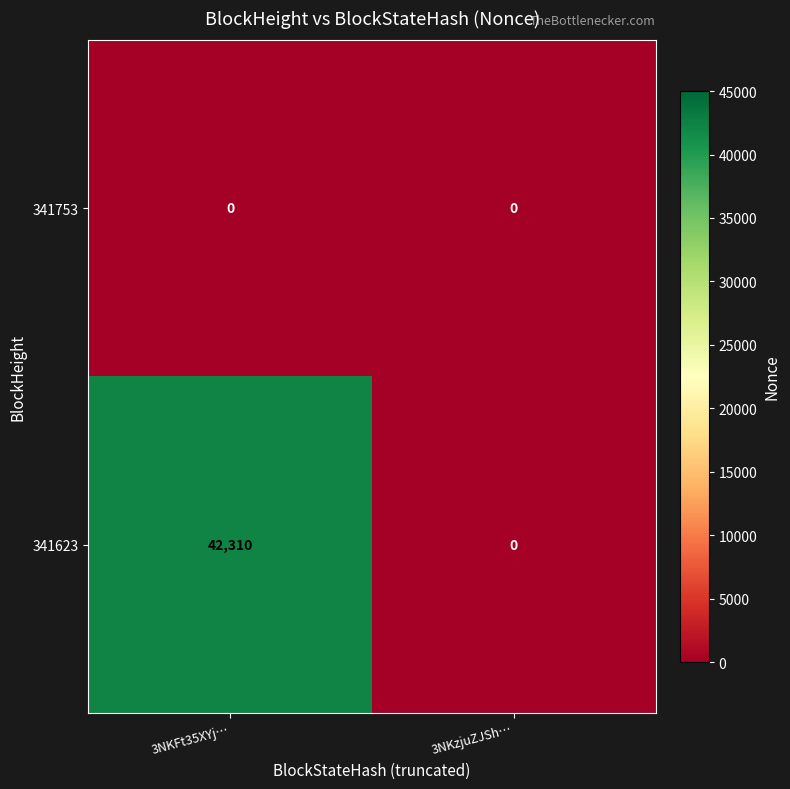

Between 3NKFt35XYj… and 3NKzjuZJSh…, which series saw the biggest shift?

341623